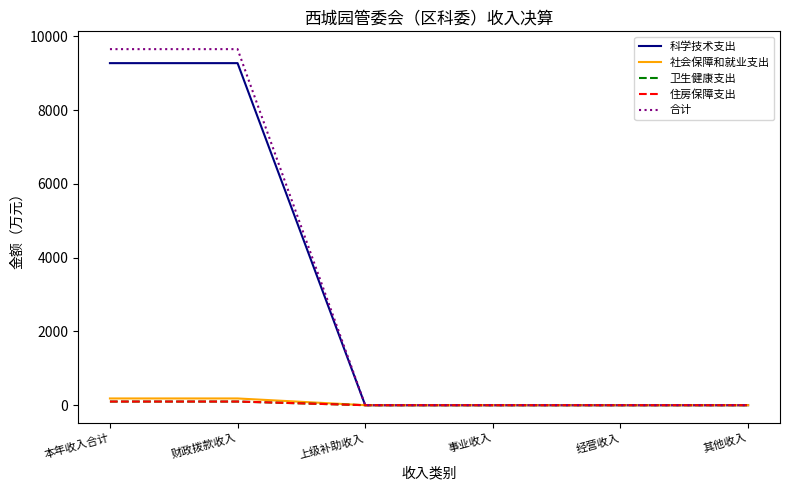

What is the maximum value shown in the chart?

9650.4